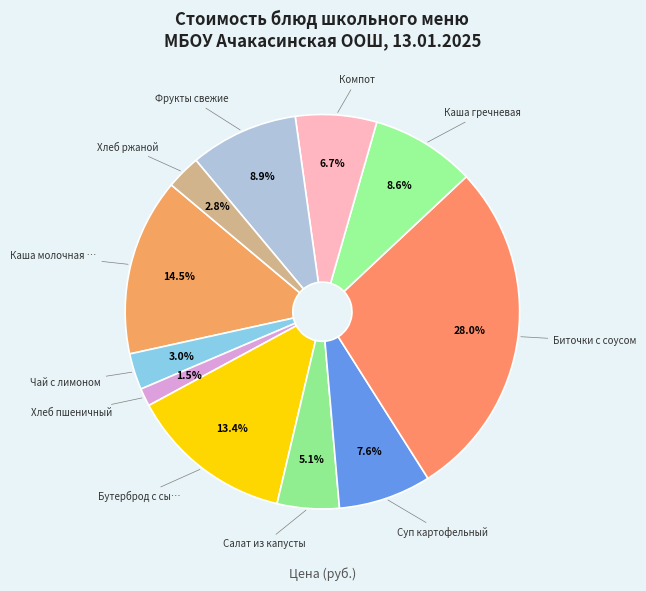

Count the number of slices in the pie.

11